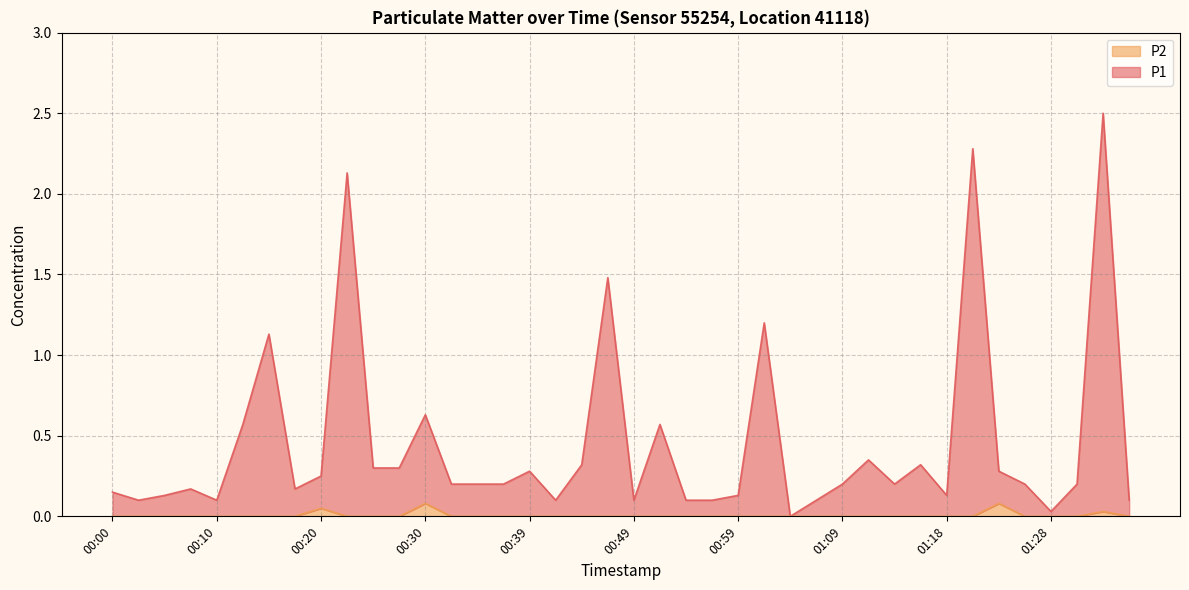

Is the value of P1 at 01:16 greater than the value of P2 at 00:30?

Yes